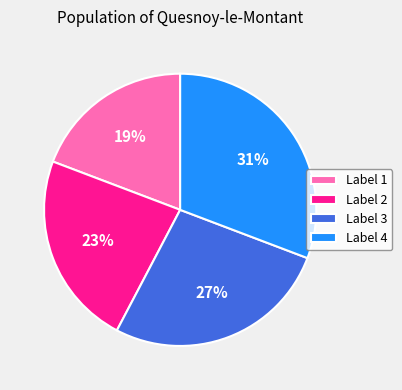

How many slices are in this pie chart?

4